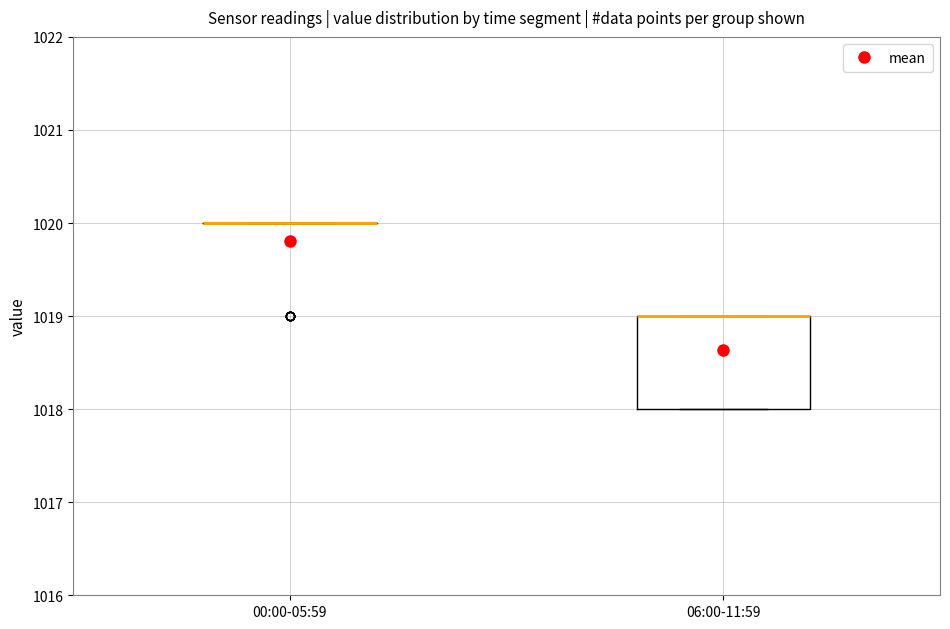

Reading left to right, transcribe this box plot: for each box, give where its median line is, the range the box spans, and where its two whiskers end, as read against the y-axis. The values are not printed on the chart, so give them approximately, as read against the axis.

00:00-05:59: box collapsed to a line at 1020, whiskers 1020 to 1020
06:00-11:59: median 1019 (drawn on the box's upper edge), box 1018 to 1019, whiskers 1018 to 1019